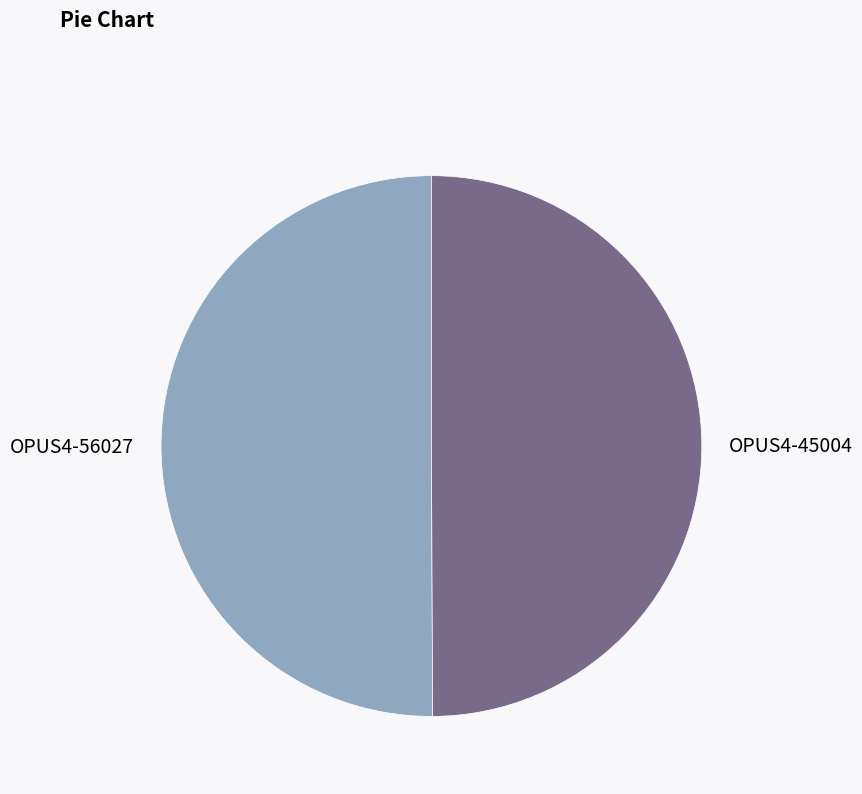

How many segments does this pie chart have?

2